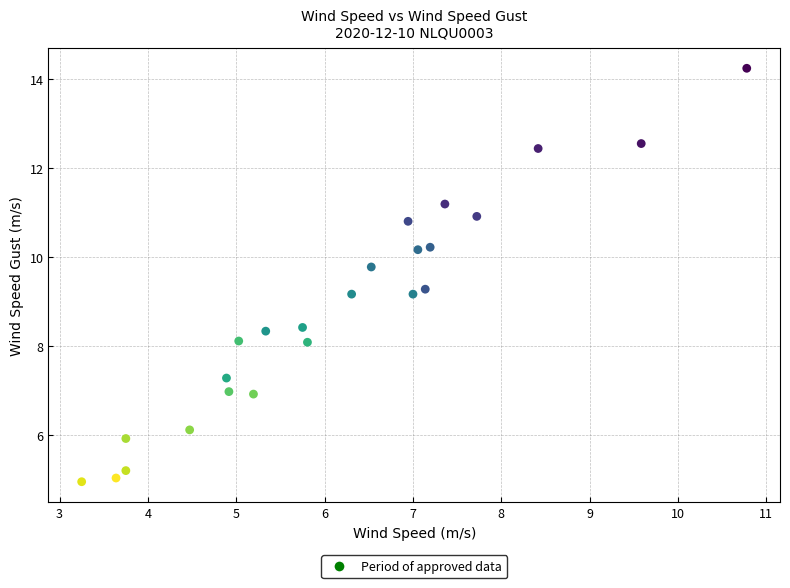

What is the range of X values (max minus min)?

7.5